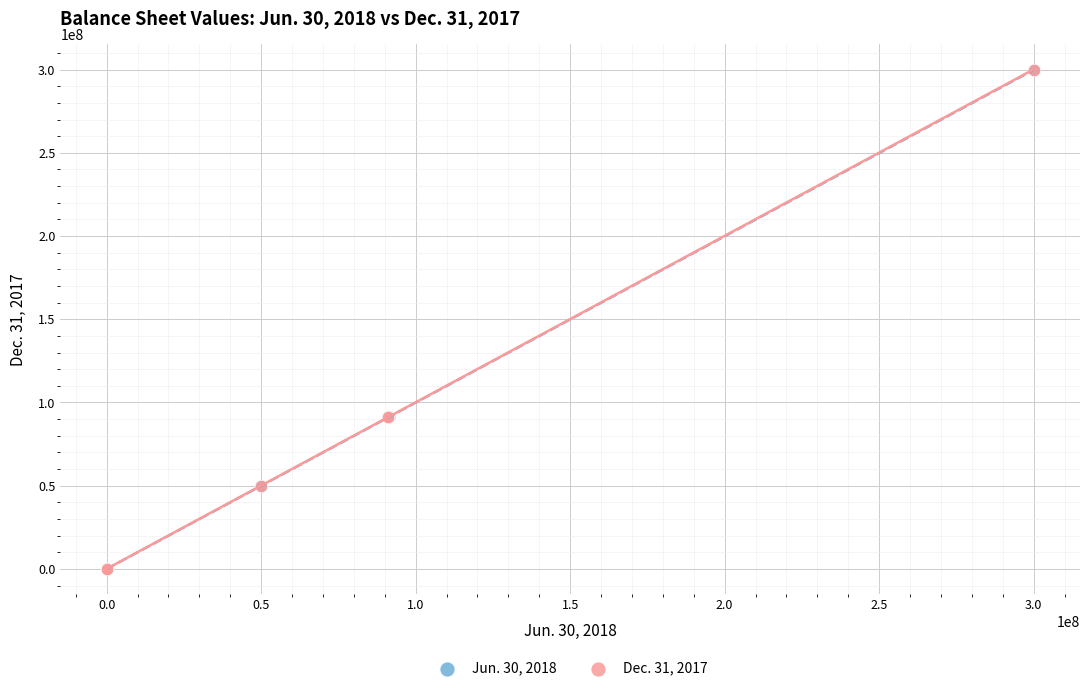

What are all the series names shown in the legend?

Jun. 30, 2018, Dec. 31, 2017